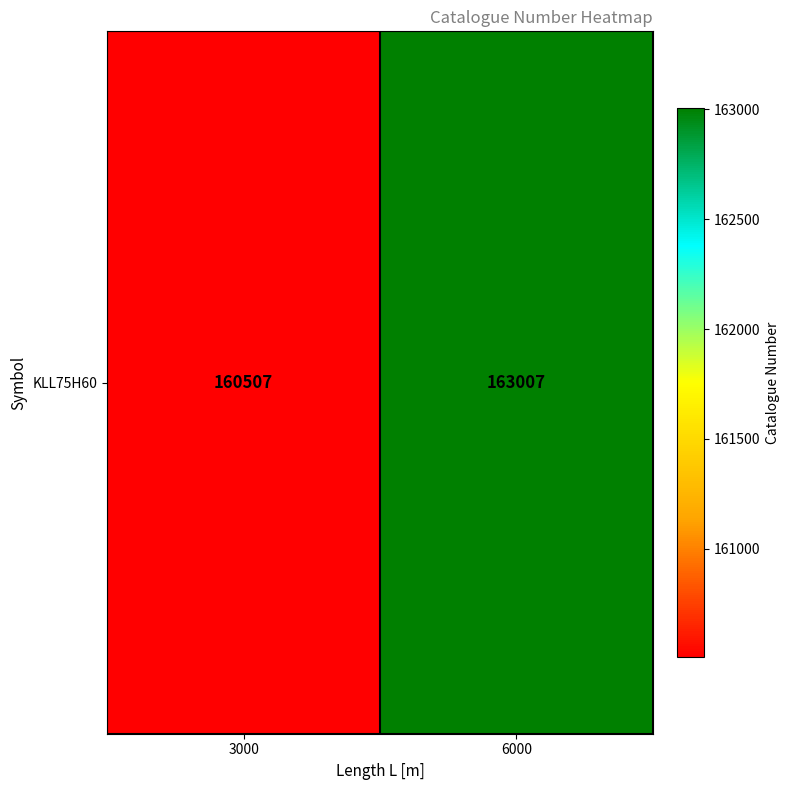

What is the greatest value displayed?

163007